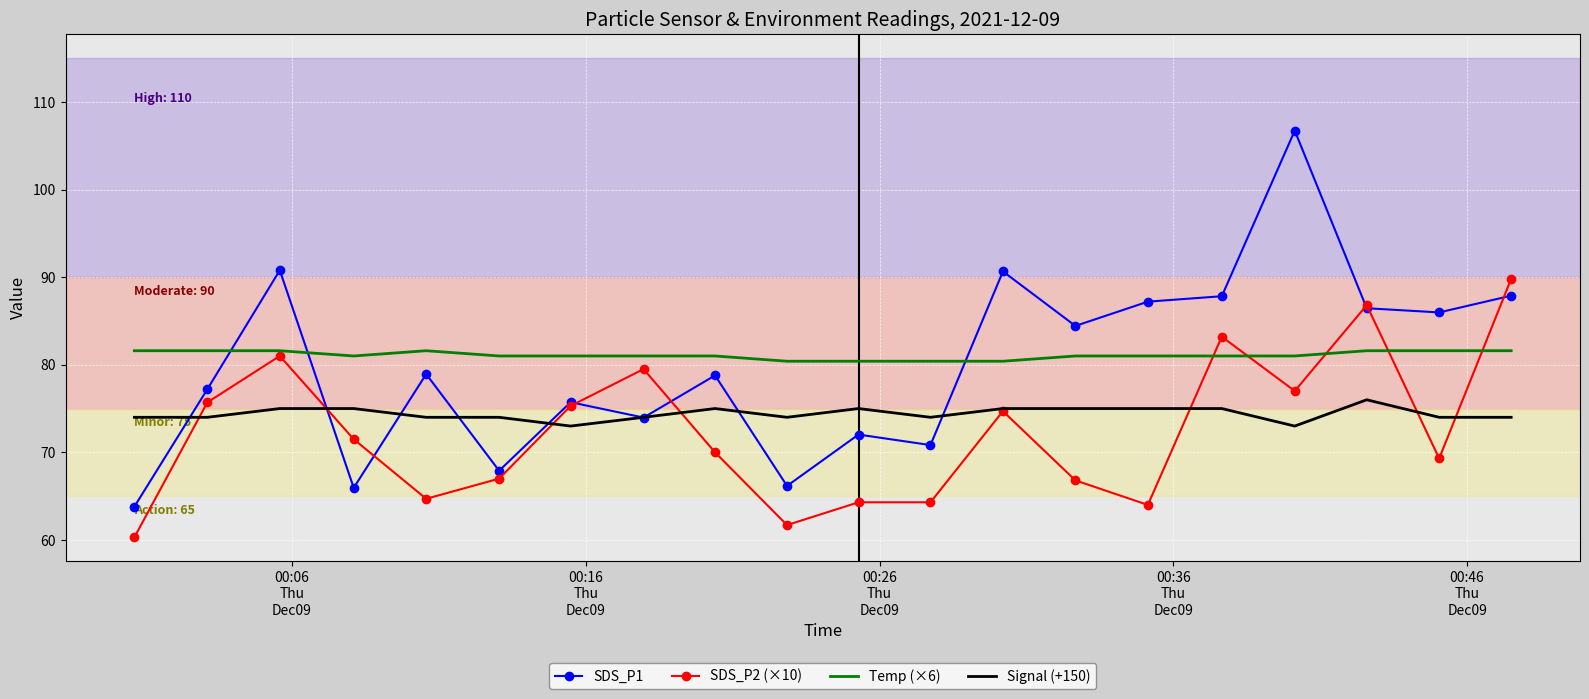

List the series in order of their peak value, highest first.

SDS_P1, SDS_P2 (×10), Temp (×6), Signal (+150)